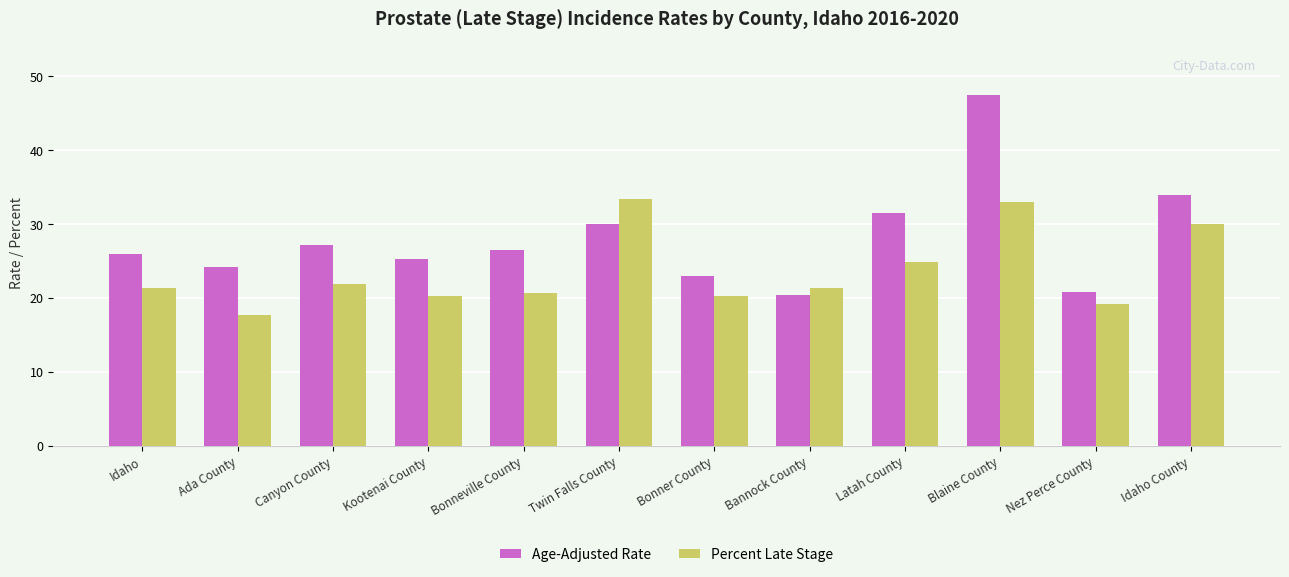

Which series has the widest spread of values?

Age-Adjusted Rate